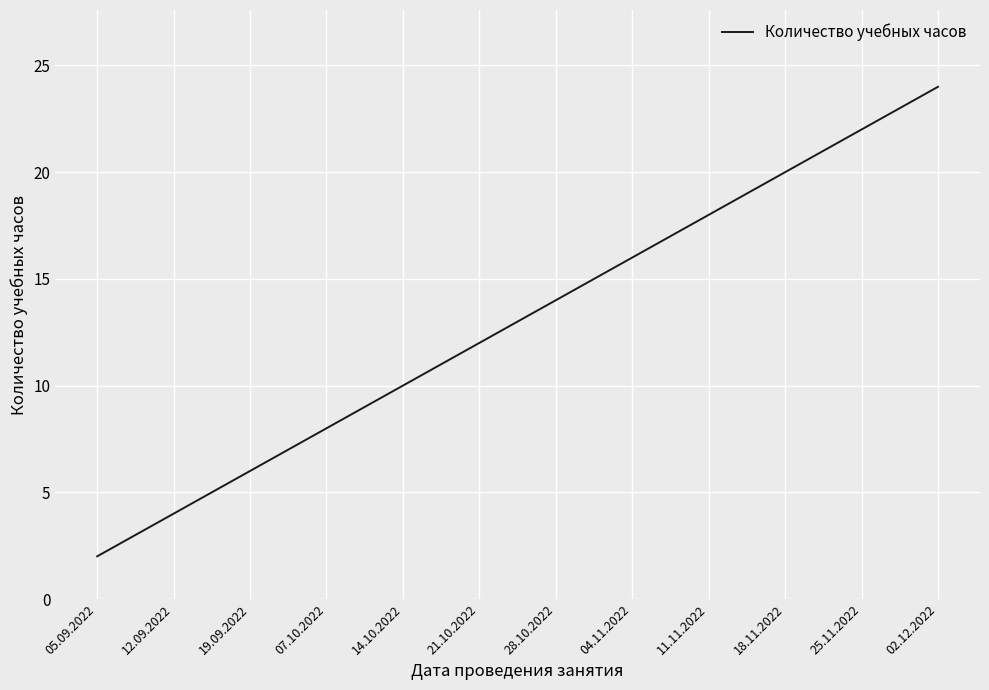

What is the change in value from 12.09.2022 to 04.11.2022?

+12